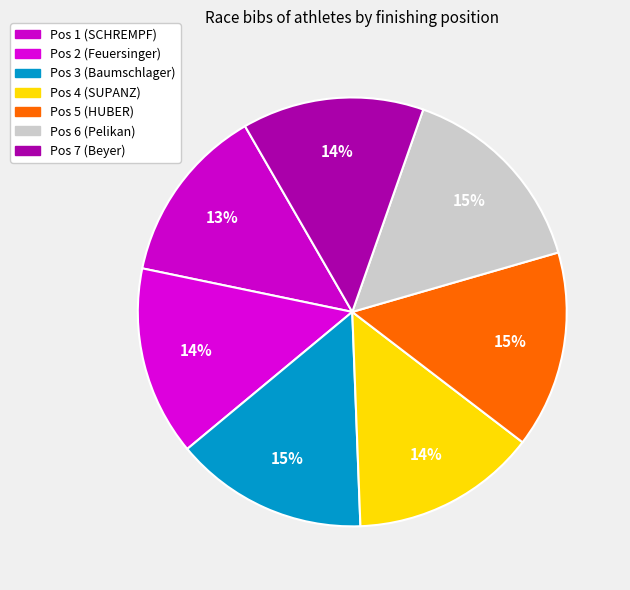

What is the ratio of the value at Pos 5 (HUBER) to the value at Pos 4 (SUPANZ)?

1.1